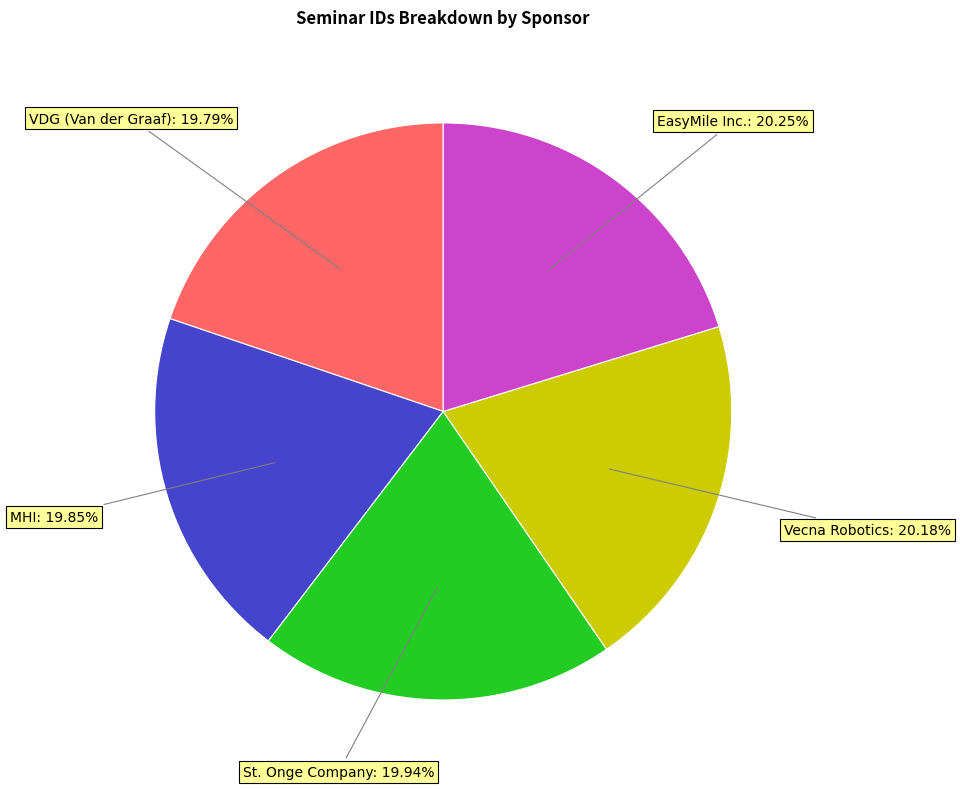

Rank the categories by value from lowest to highest.

VDG (Van der Graaf), MHI, St. Onge Company, Vecna Robotics, EasyMile Inc.